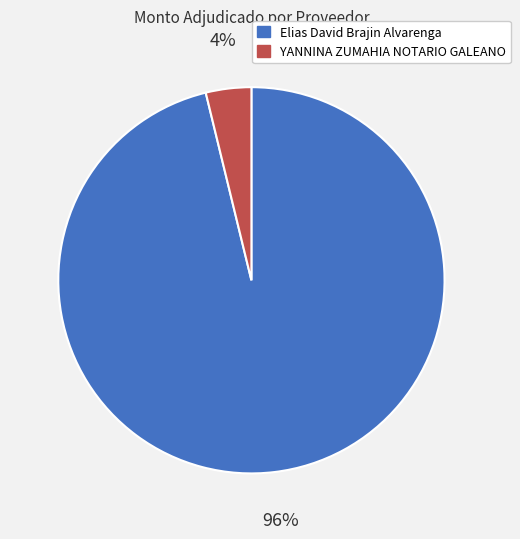

How many slices are in this pie chart?

2